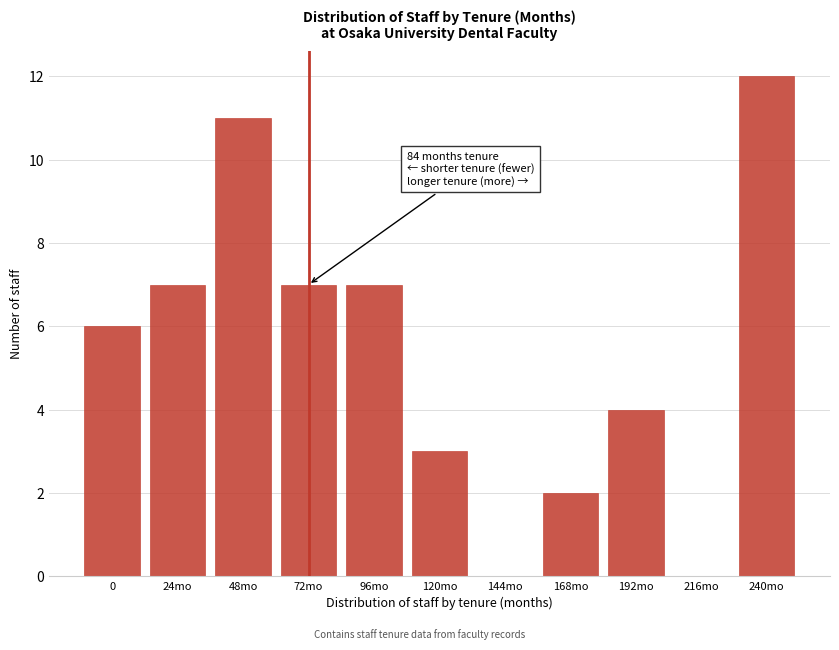

Reading left to right, extract all data points from this chart.

0=6	24mo=7	48mo=11	72mo=7	96mo=7	120mo=3	144mo=0	168mo=2	192mo=4	216mo=0	240mo=12